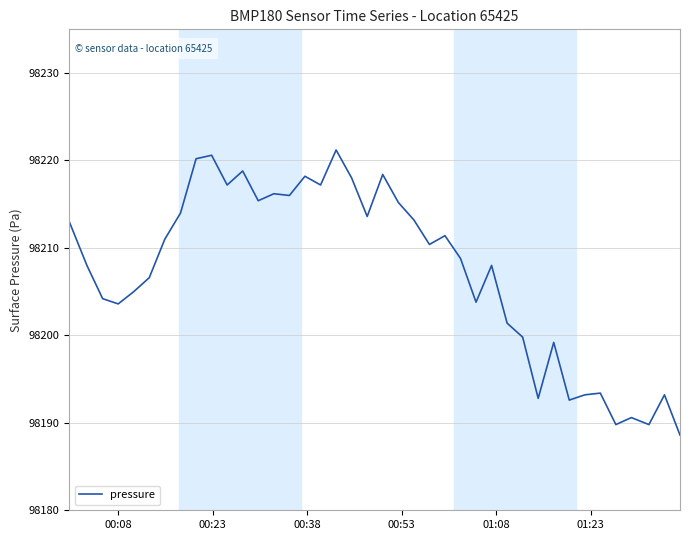

What is the difference between the maximum and minimum values?

32.6